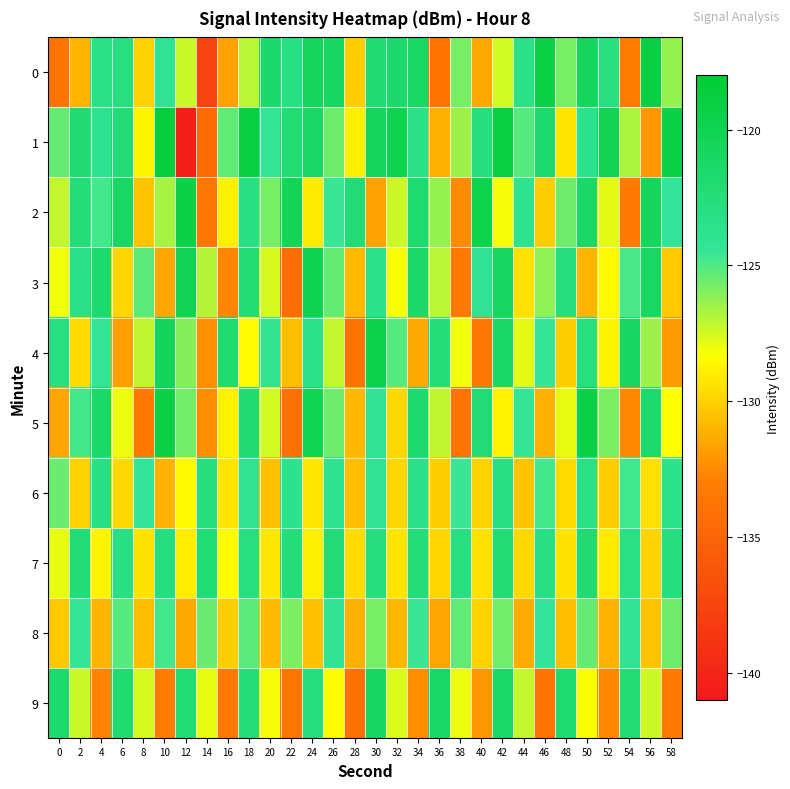

At which category is the sum across all series the highest?

30